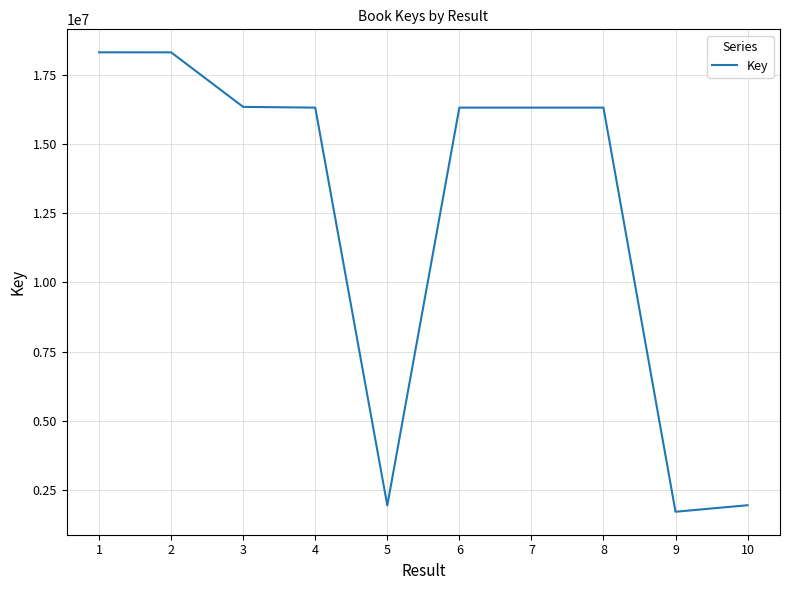

Is it true that the value at 9 is 1711260?

True